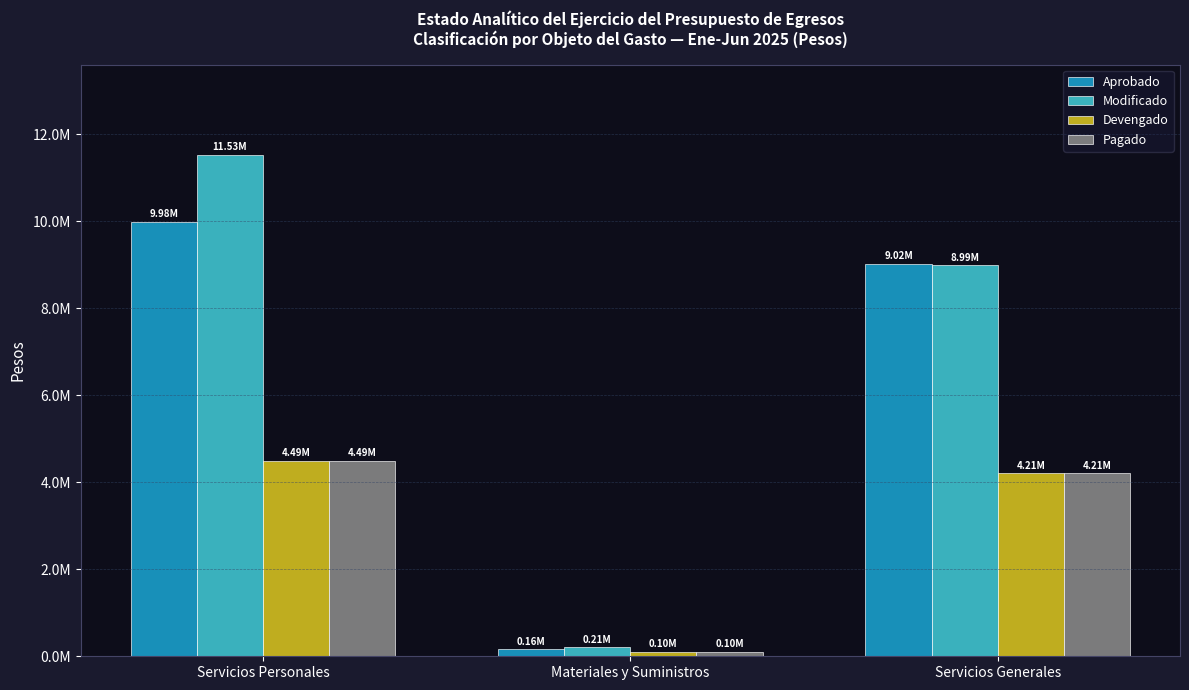

What are all the series names shown in the legend?

Aprobado, Modificado, Devengado, Pagado